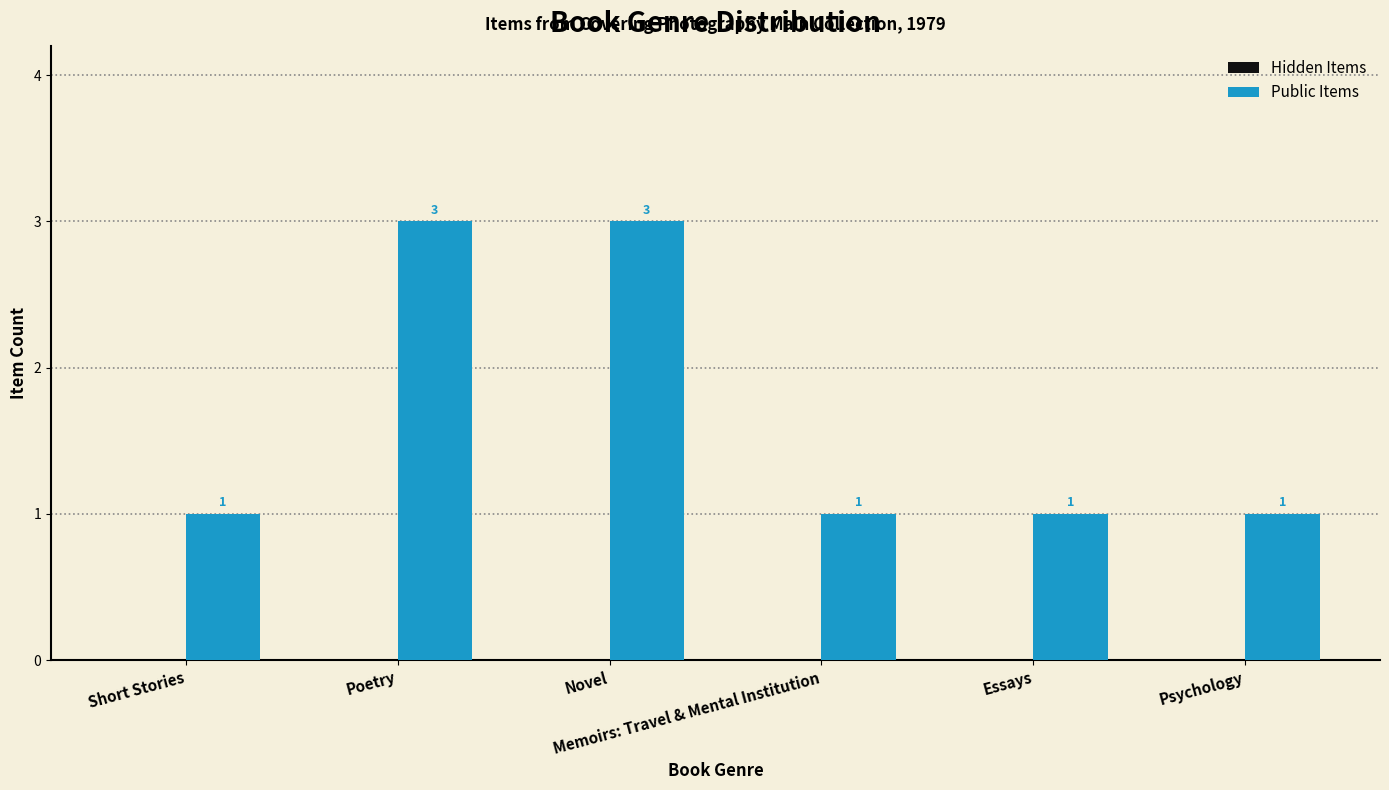

How many data points does each series have?

6